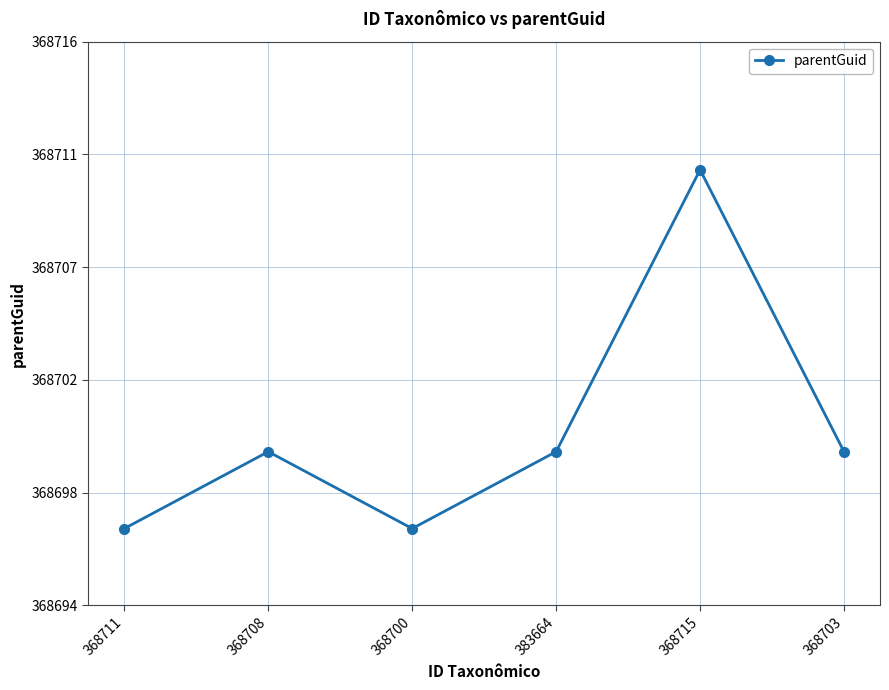

True or false: the data shows 132998 at 368700.

False